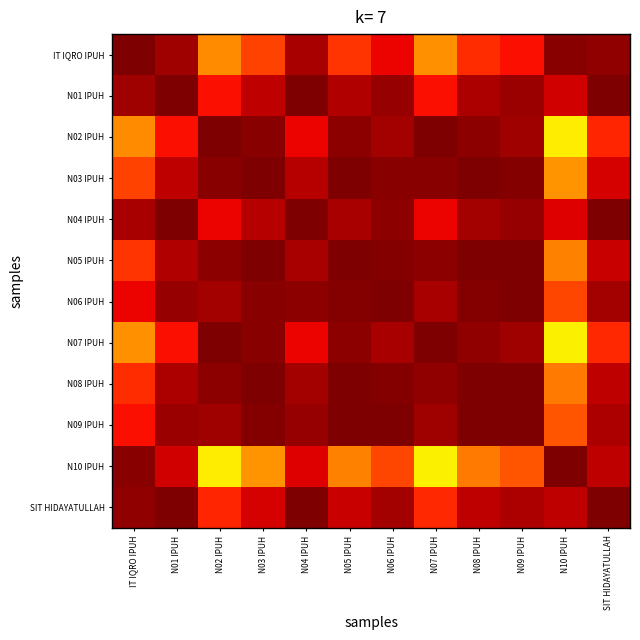

Between N06 IPUH and N03 IPUH, which is larger?

N06 IPUH